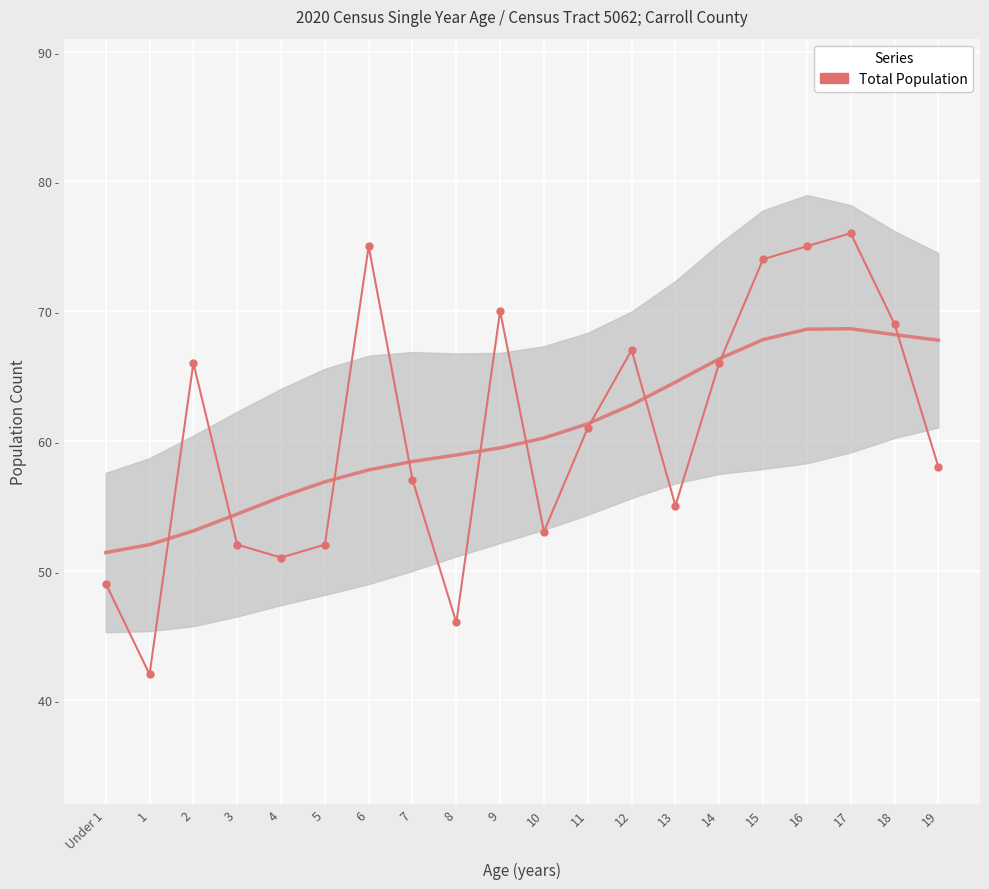

What is the label of the 7th point from the left?

6